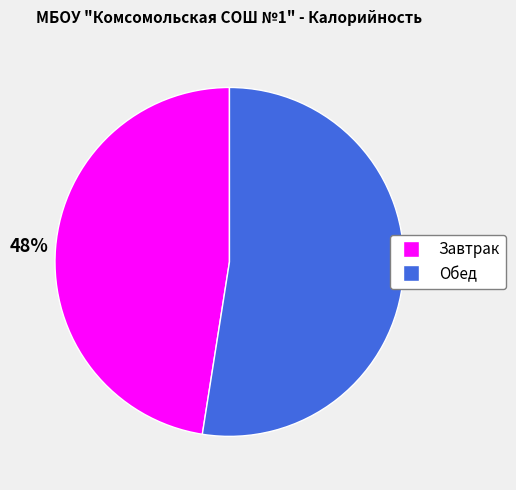

Rank the categories by value from lowest to highest.

Завтрак, Обед